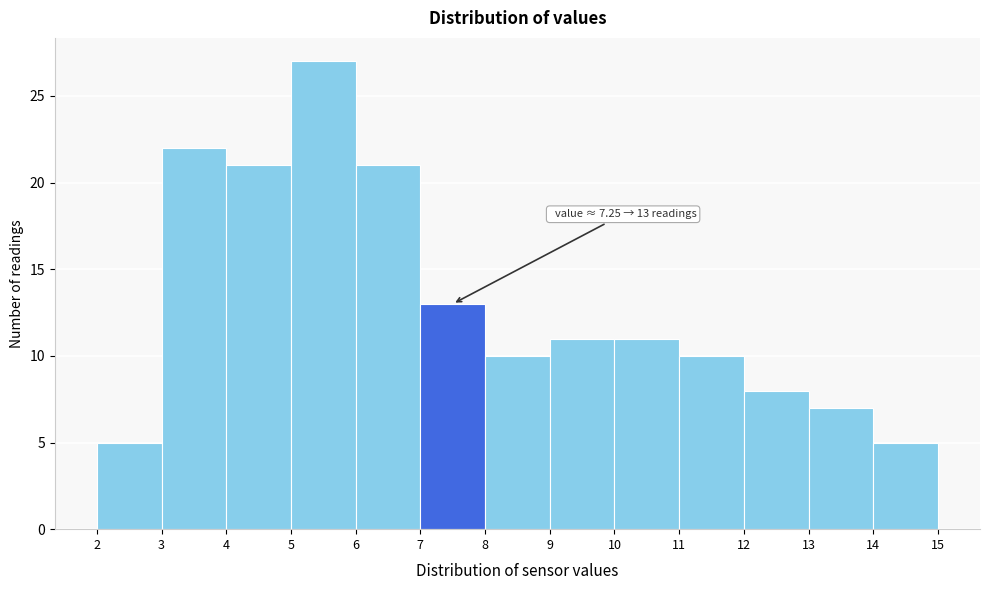

Which range on the x-axis has the tallest bar?

5 to 6